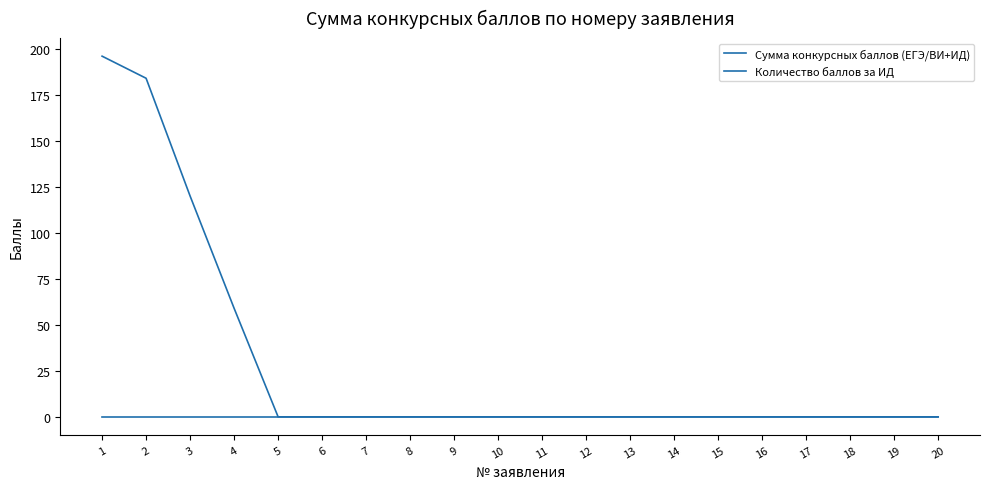

How many series are shown in this chart?

2